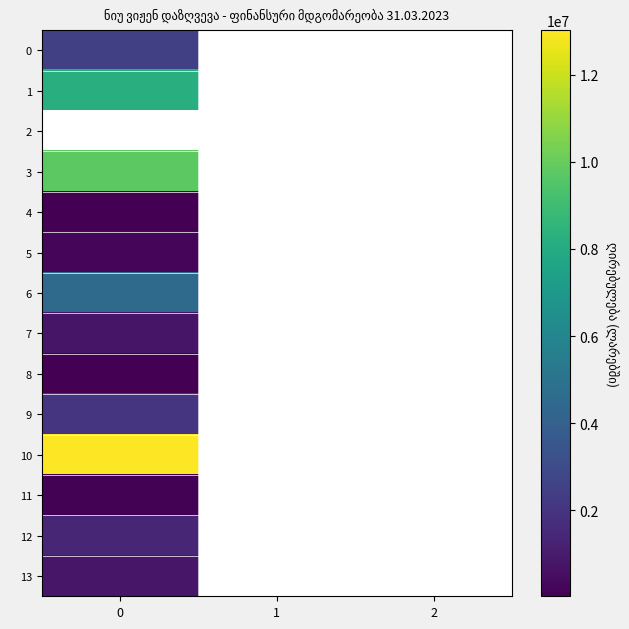

Read the 13 value at 0.

830024.4